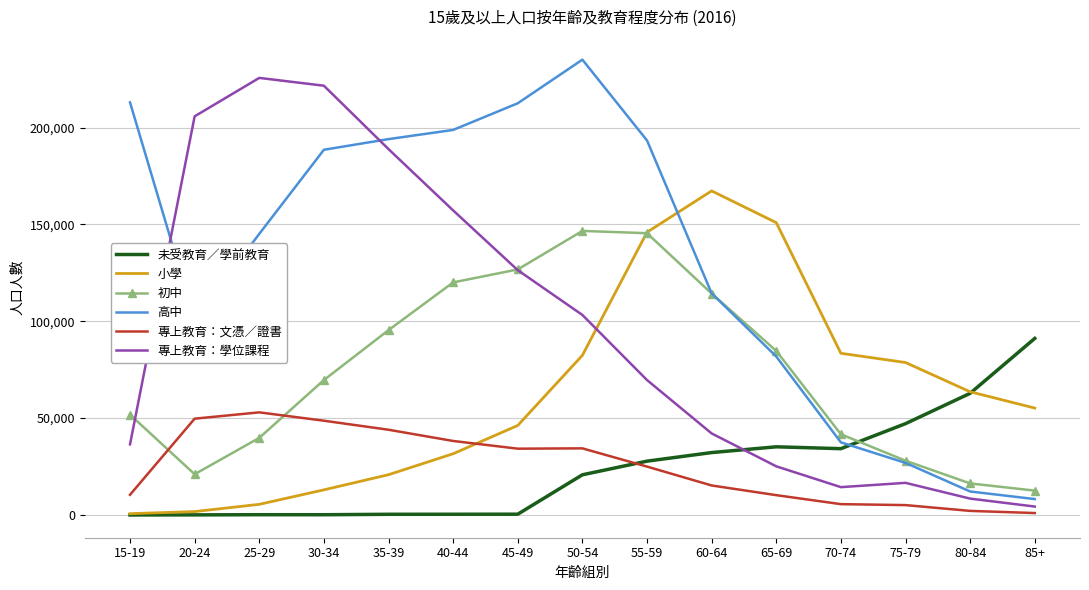

What is the difference between the 未受教育／學前教育 values at 80-84 and 25-29?

62653